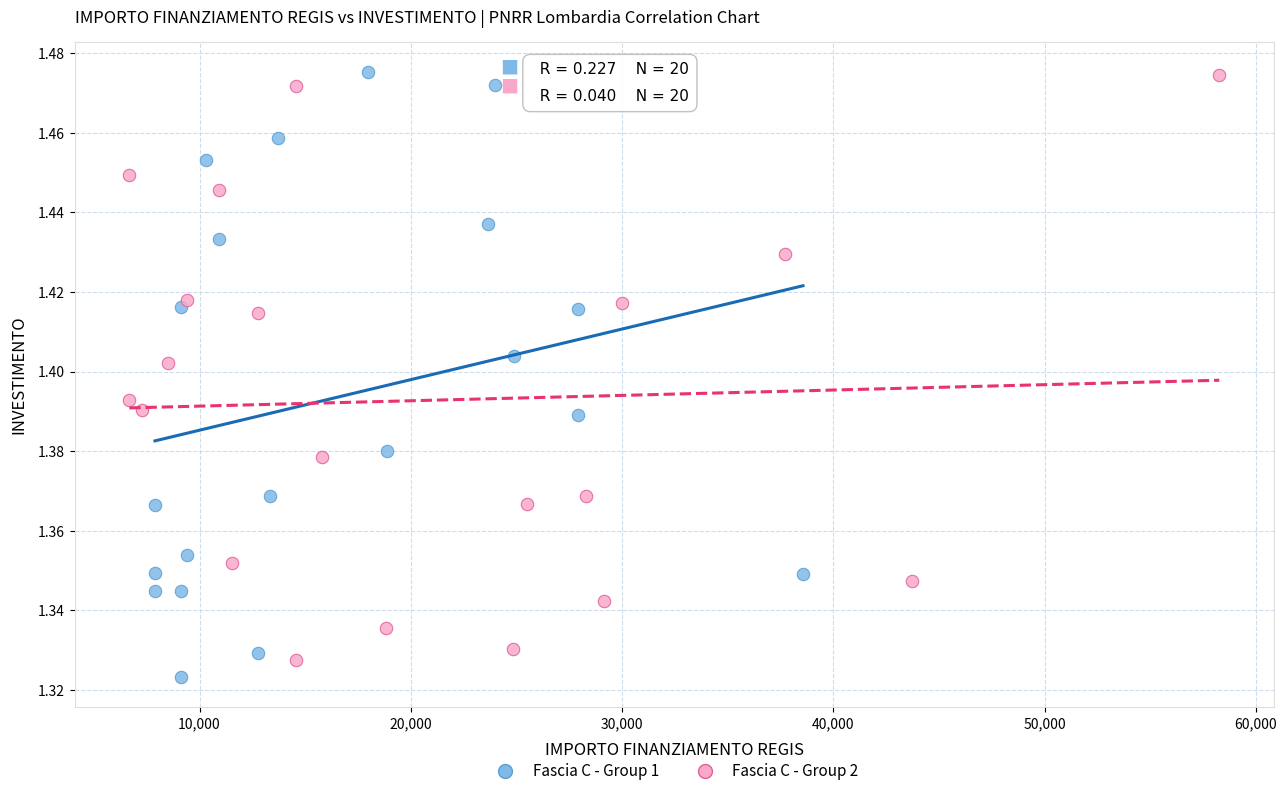

Which series contains the lowest Y value?

Fascia C - Group 1